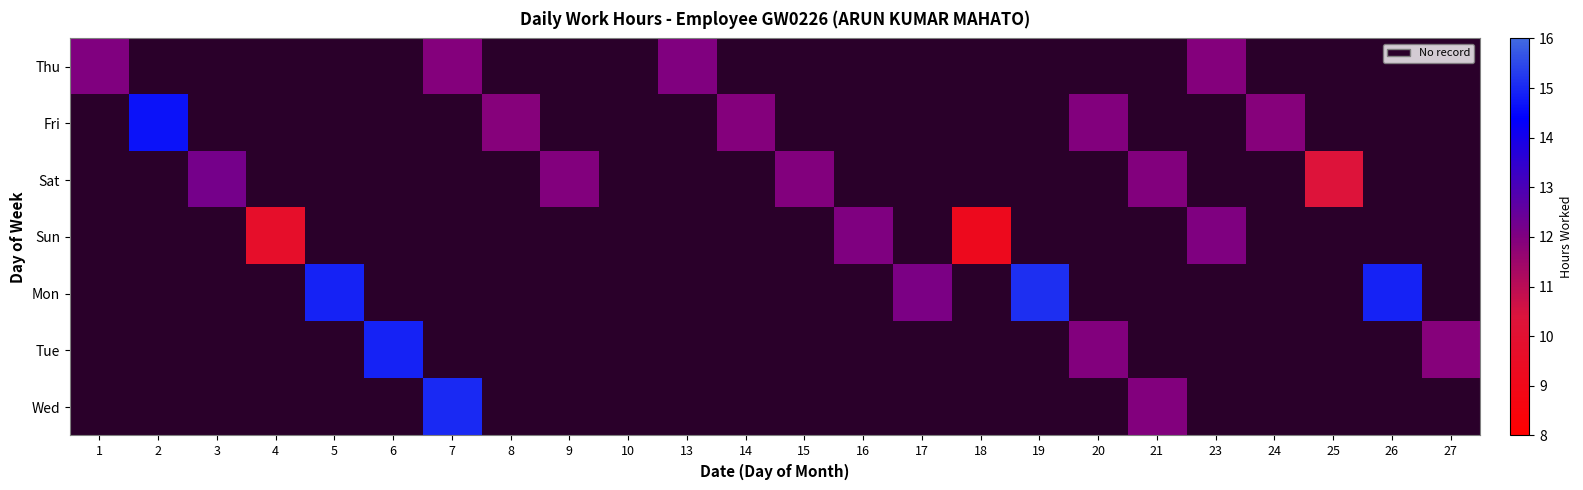

True or false: Sun has a value of 16.9 at 4.

False